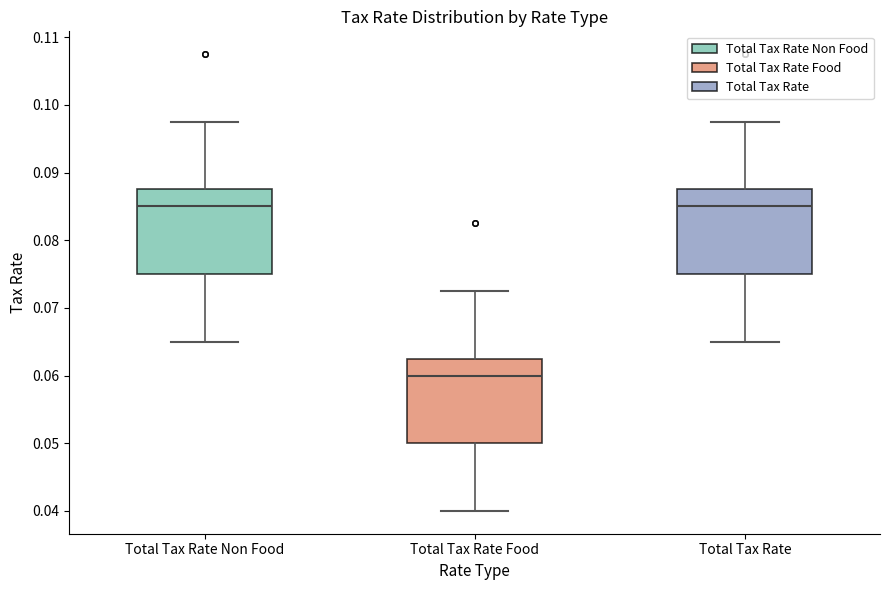

Reading left to right, transcribe this box plot: for each box, give where its median line is, the range the box spans, and where its two whiskers end, as read against the y-axis. The values are not printed on the chart, so give them approximately, as read against the axis.

Total Tax Rate Non Food: median 0.085, box 0.075 to 0.088, whiskers 0.065 to 0.098
Total Tax Rate Food: median 0.060, box 0.050 to 0.063, whiskers 0.040 to 0.073
Total Tax Rate: median 0.085, box 0.075 to 0.088, whiskers 0.065 to 0.098